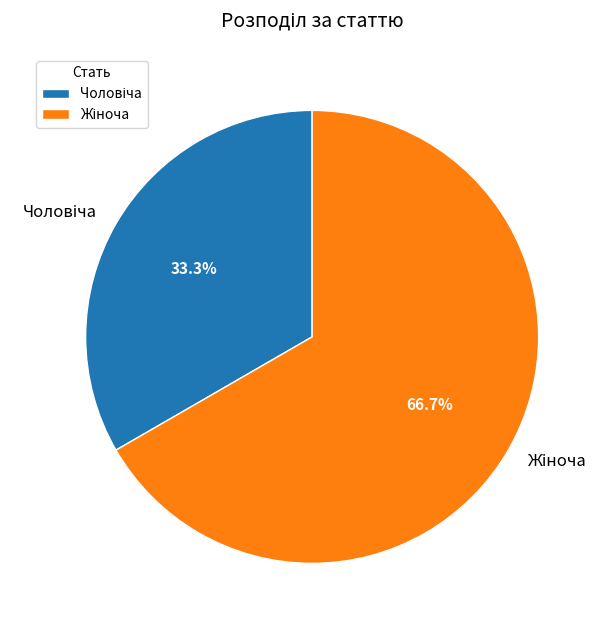

Does any single category account for the majority?

Yes